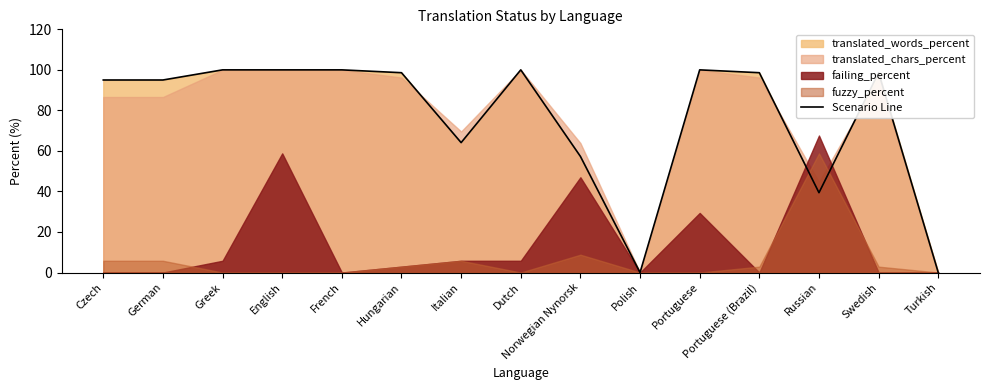

Reading left to right, list all the values displayed in this chart.

Czech=95.0	German=95.0	Greek=100.0	English=100.0	French=100.0	Hungarian=98.6	Italian=64.1	Dutch=100.0	Norwegian Nynorsk=57.3	Polish=0.0	Portuguese=100.0	Portuguese (Brazil)=98.6	Russian=39.4	Swedish=98.6	Turkish=0.0